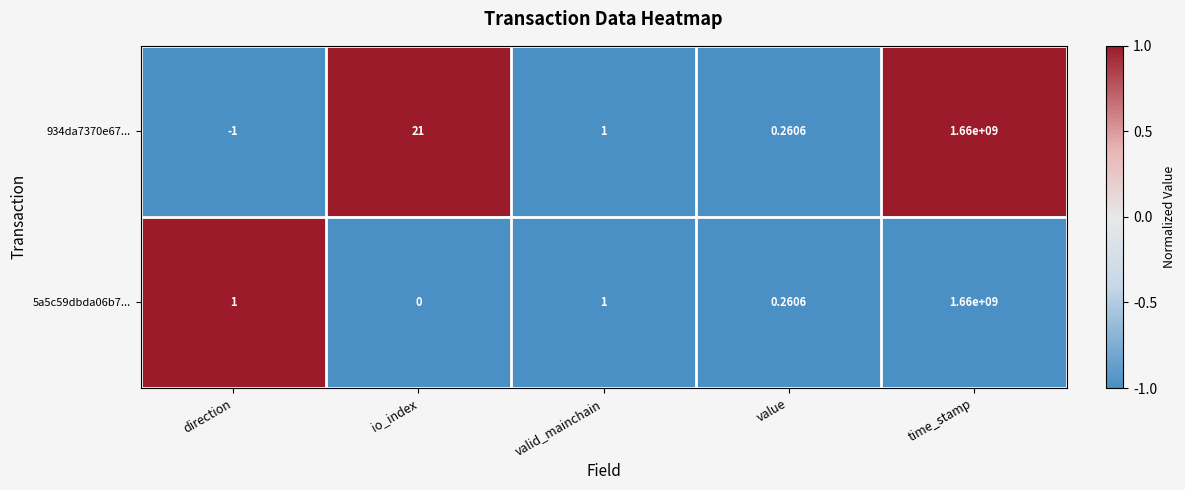

How many data points does each series have?

5